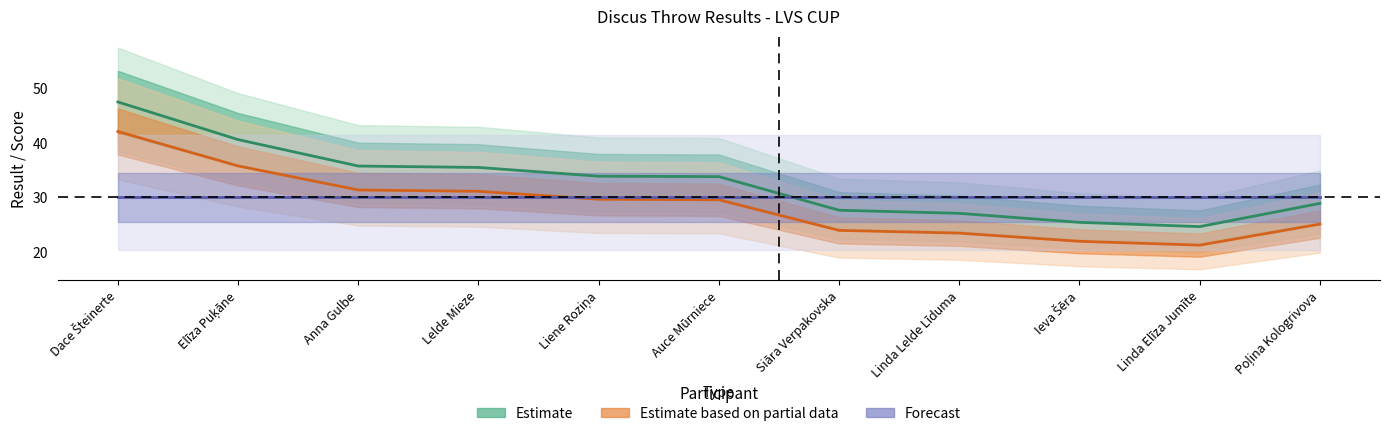

Where does the Result series first go above 33?

Dace Šteinerte